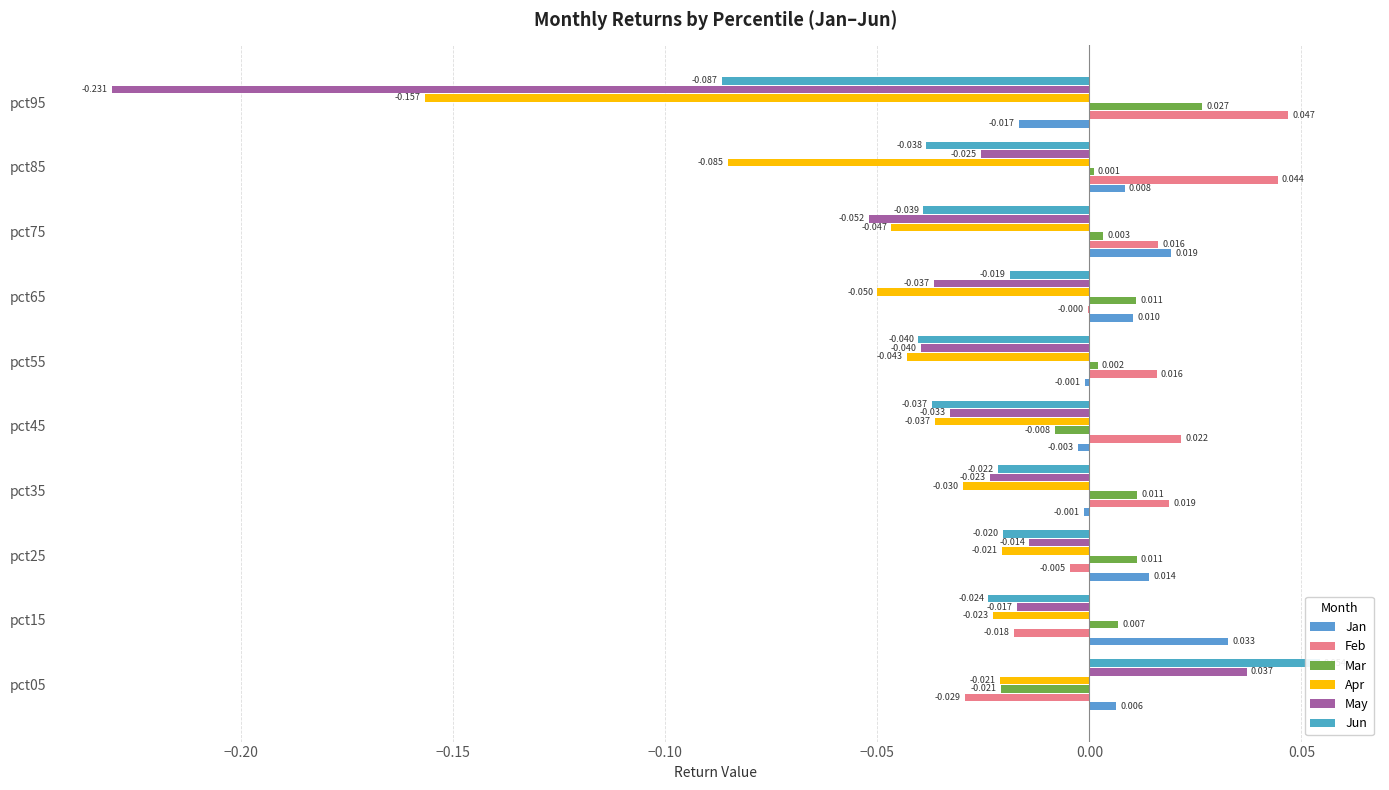

Does the chart contain stacked bars?

No